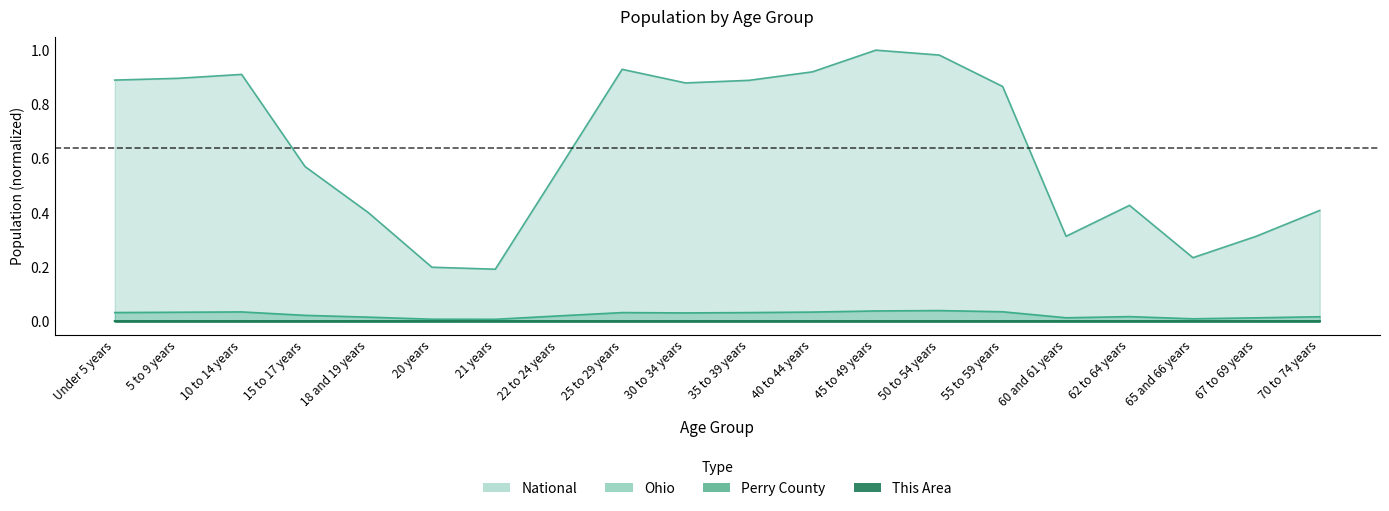

True or false: National and Perry County cross at least once.

False